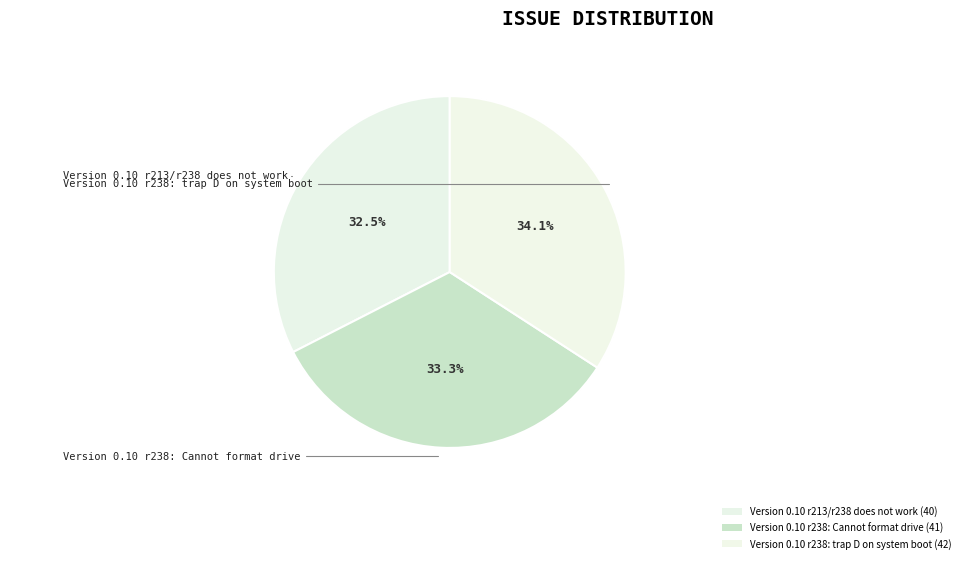

Which has a higher value, Version 0.10 r238: Cannot format drive or Version 0.10 r238: trap D on system boot?

Version 0.10 r238: trap D on system boot